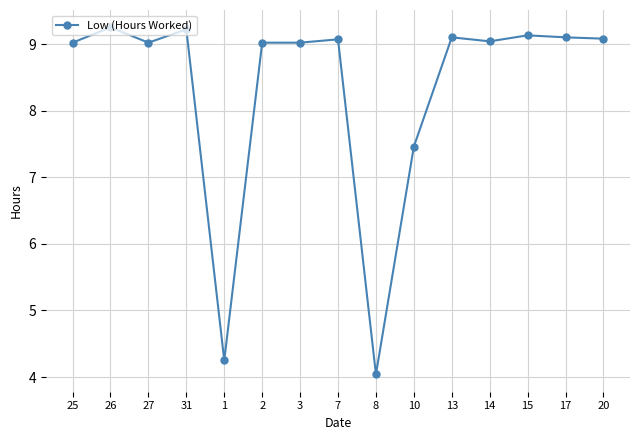

Is this an area chart (filled region under the line)?

No